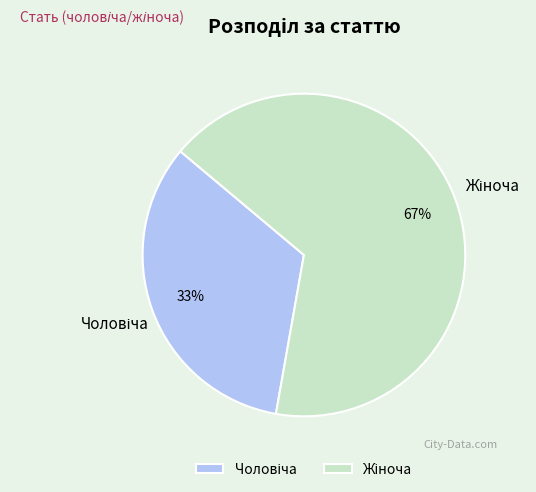

Does any single category account for the majority?

Yes